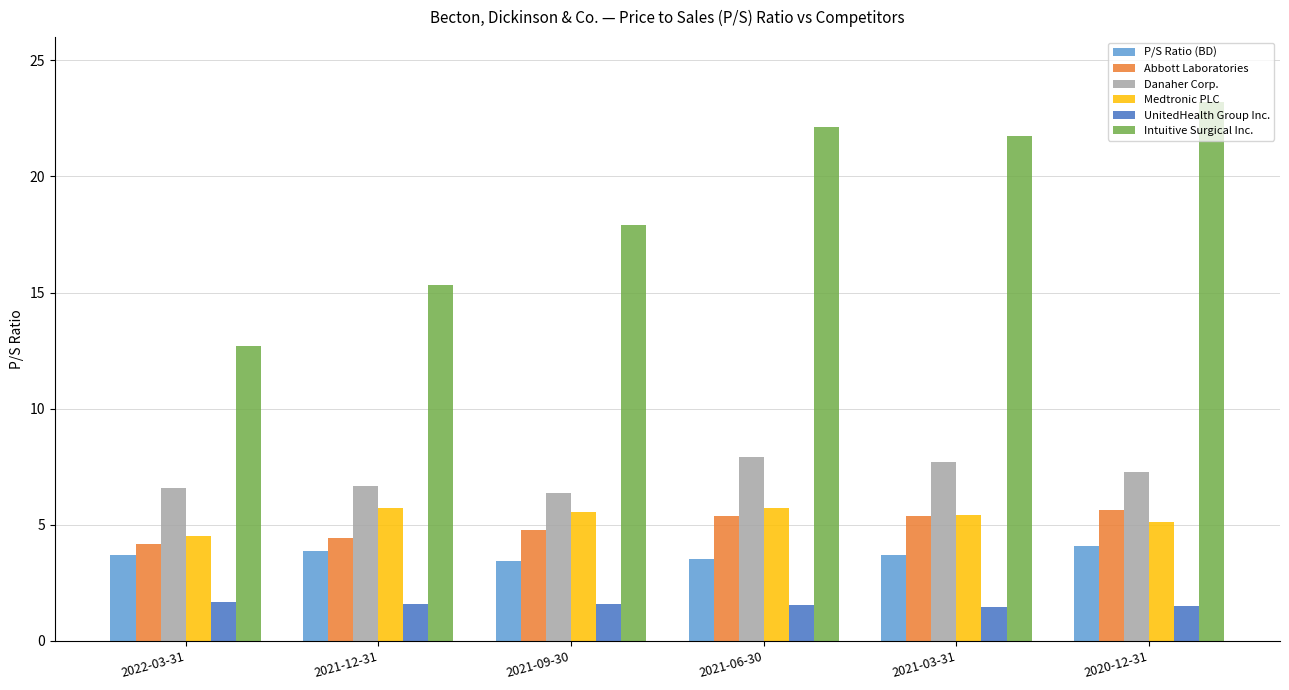

How many bars are there in total?

36